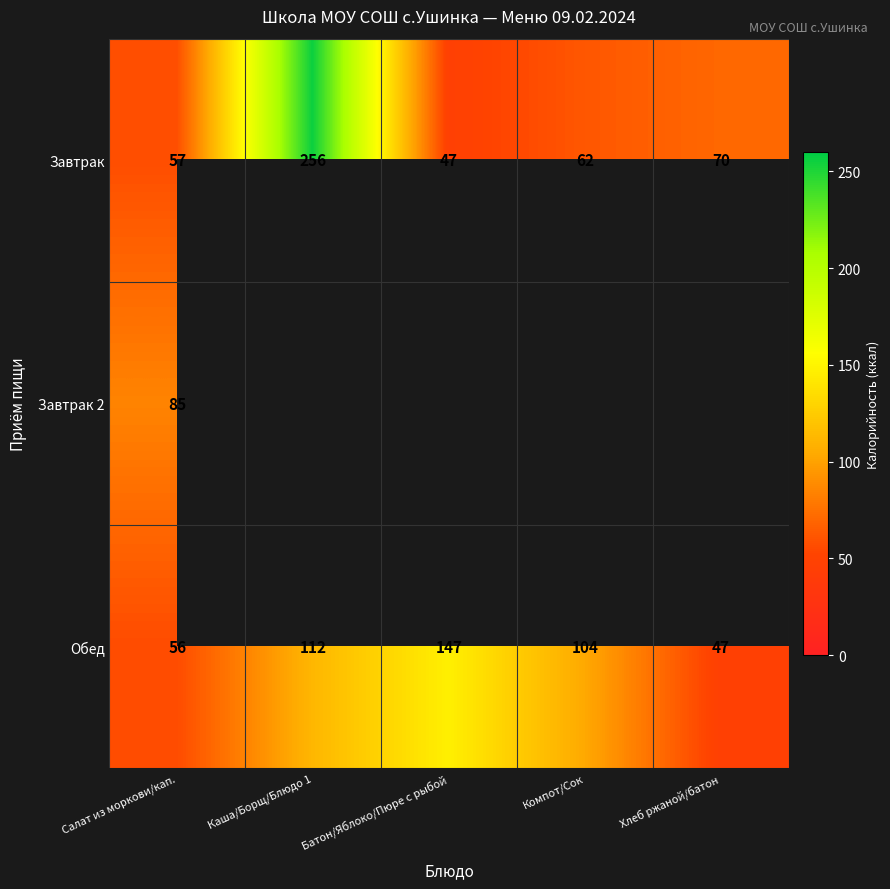

How many data points does each series have?

5